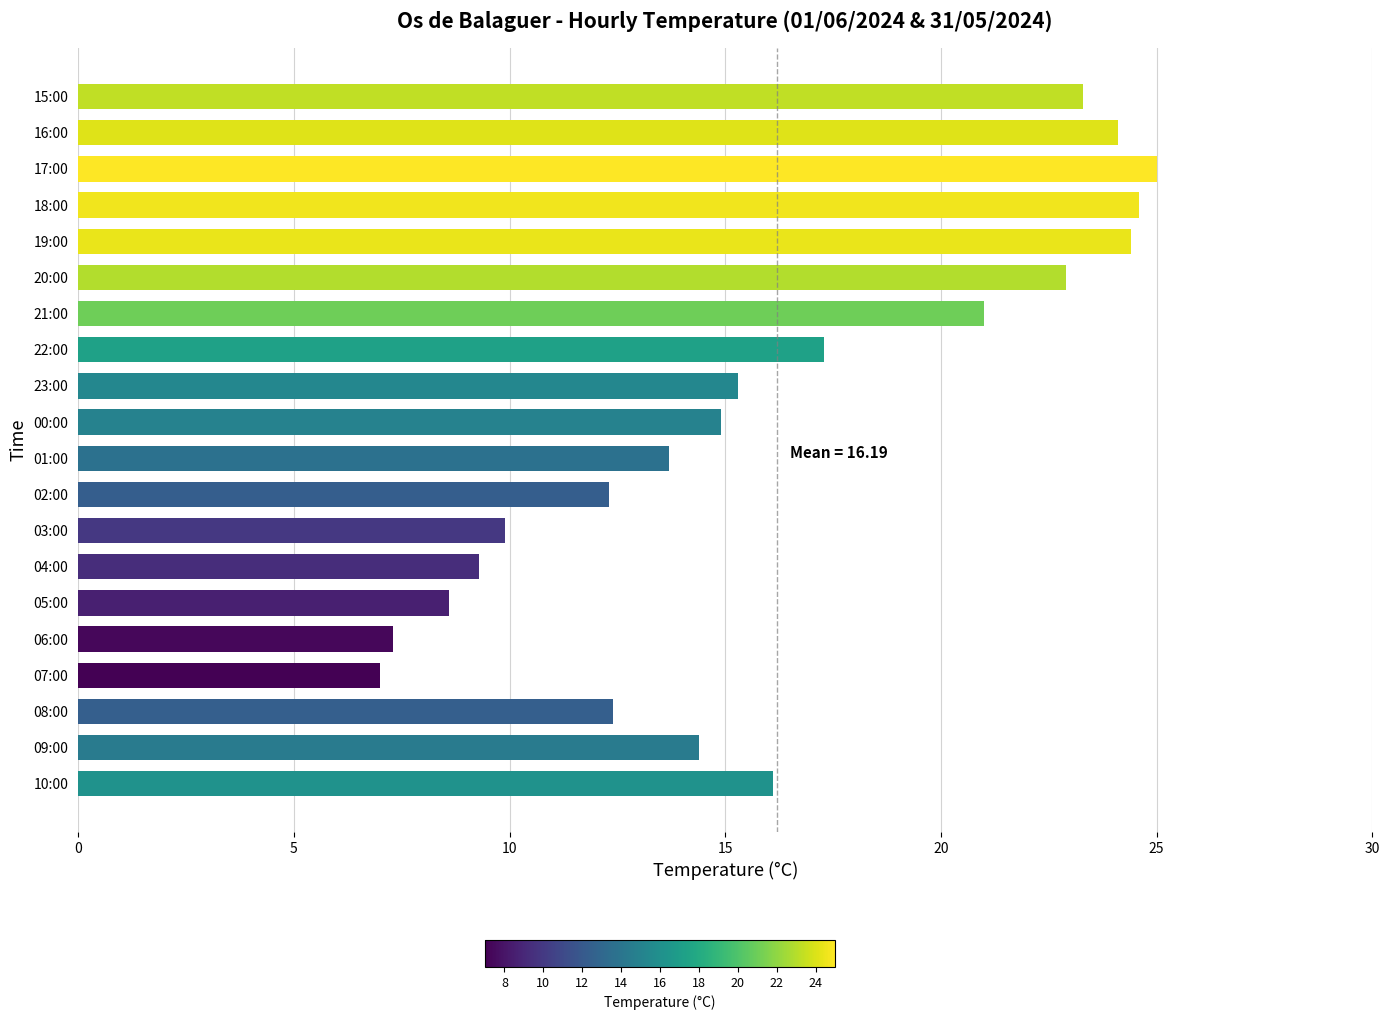

What is the average value?

16.2